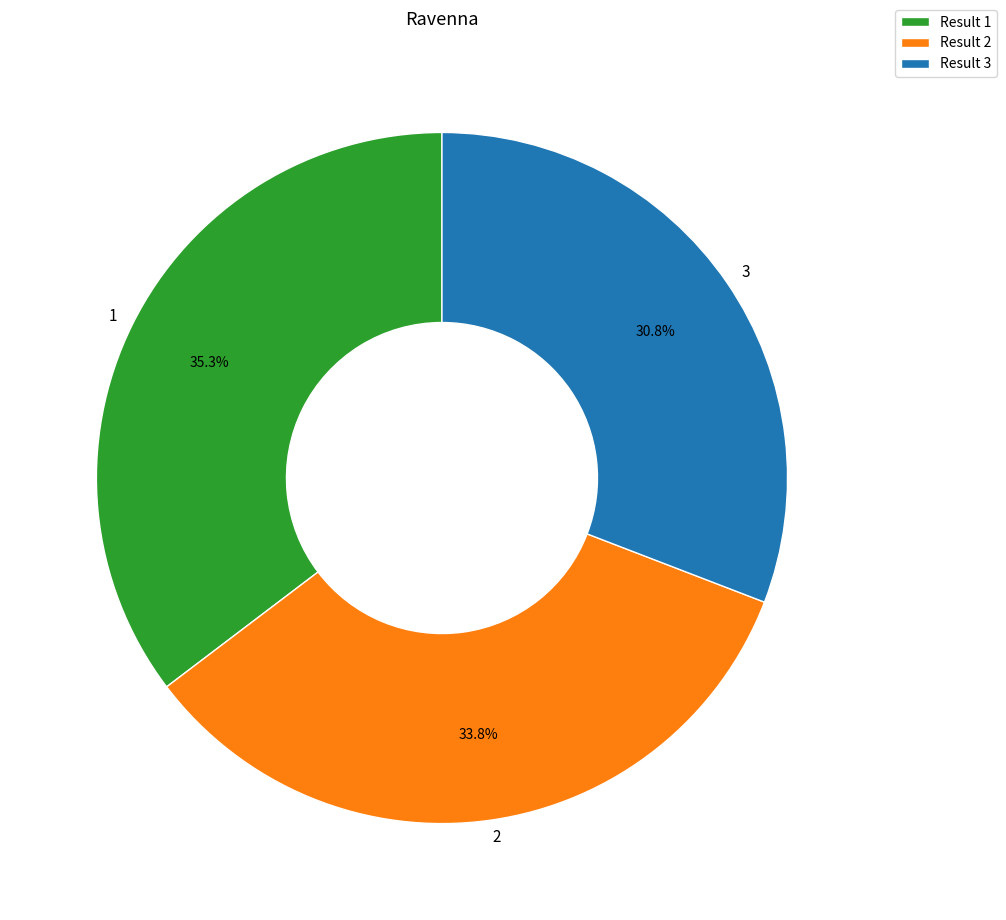

What percentage is NOT represented by 3?

69.2%